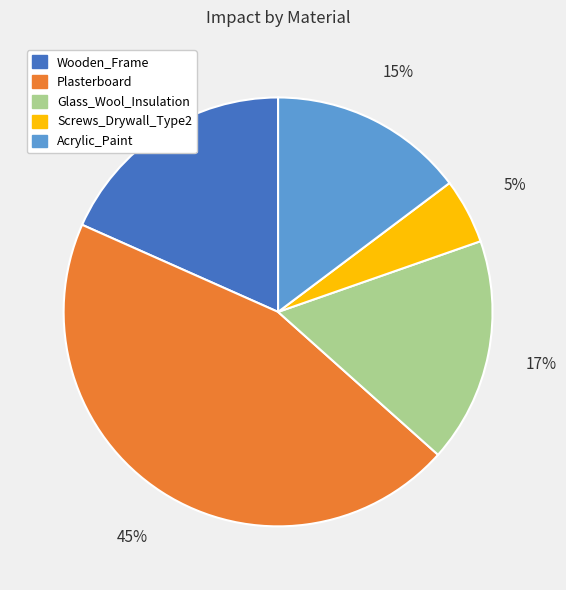

To the nearest percent, what percentage of the pie is Screws_Drywall_Type2?

5%